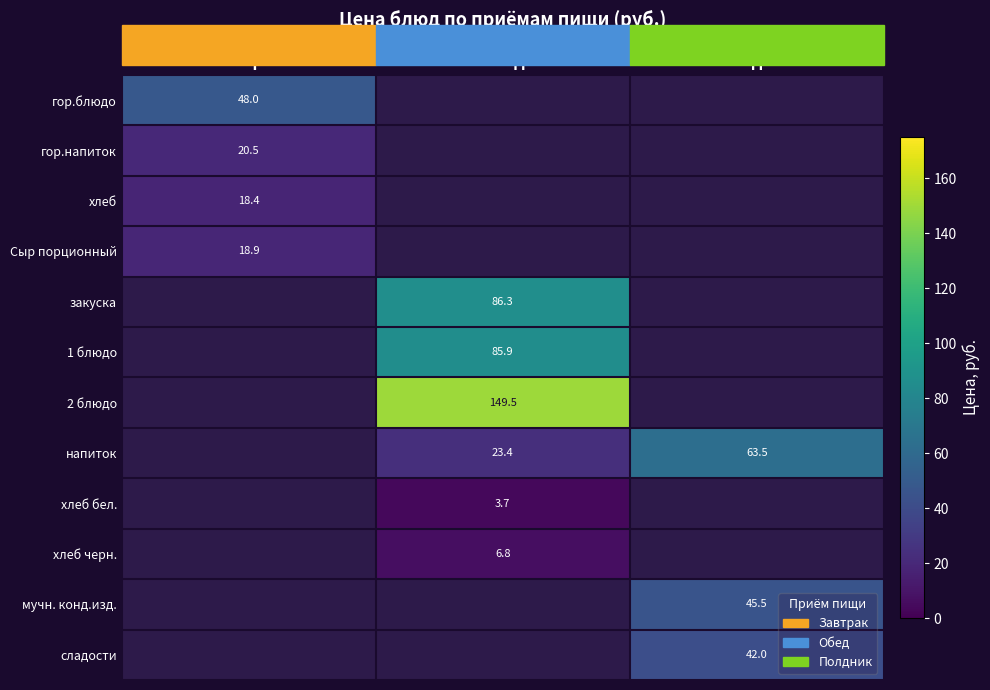

True or false: 1 блюдо has a value of 85.9 at Обед.

True